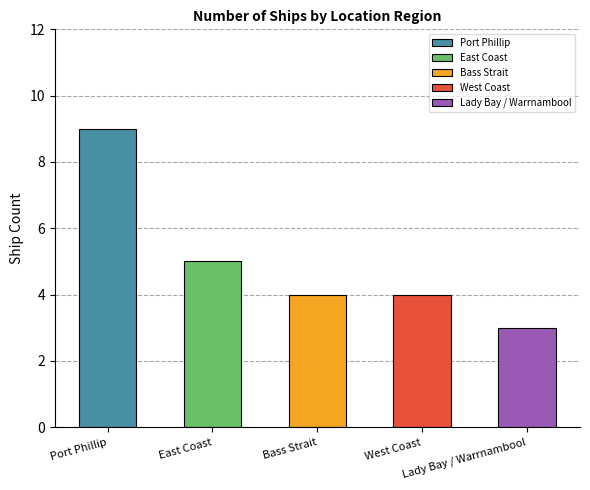

Between East Coast and Port Phillip, which is larger?

Port Phillip